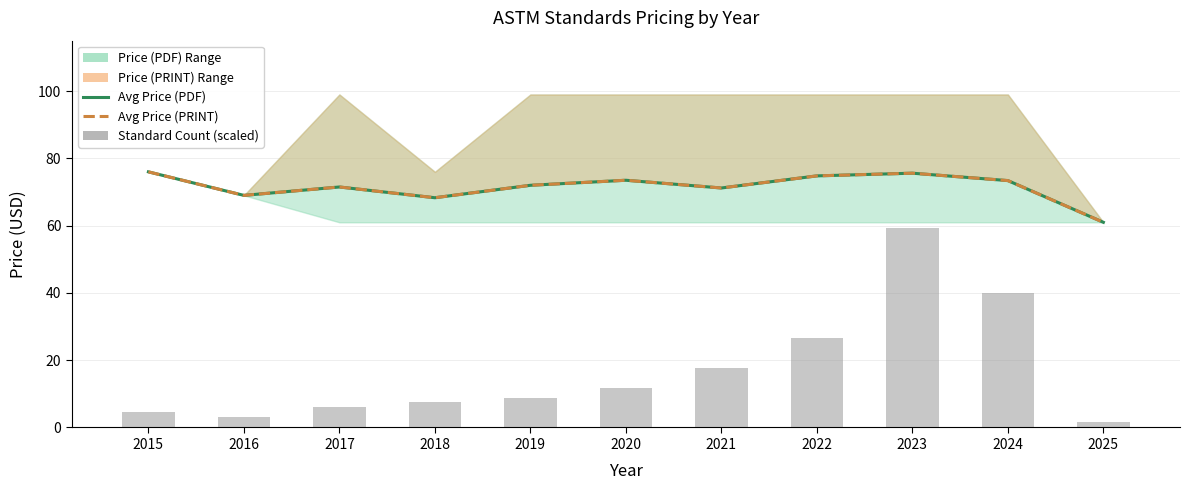

The Avg Price (PDF) series shows 73.4 at 2024. True or false?

True